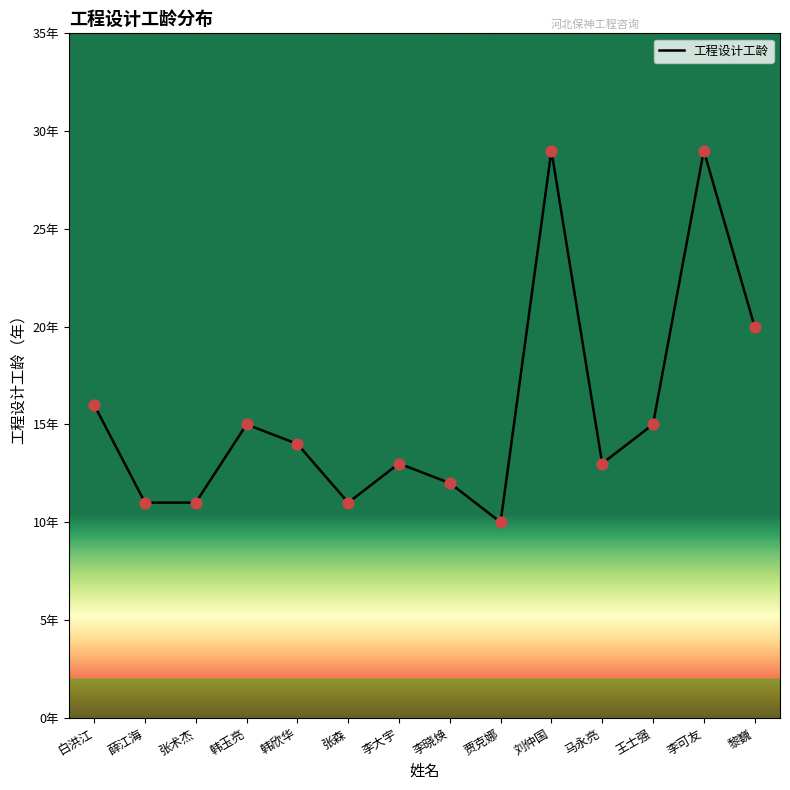

Which has a higher value, 贾克娜 or 白洪江?

白洪江